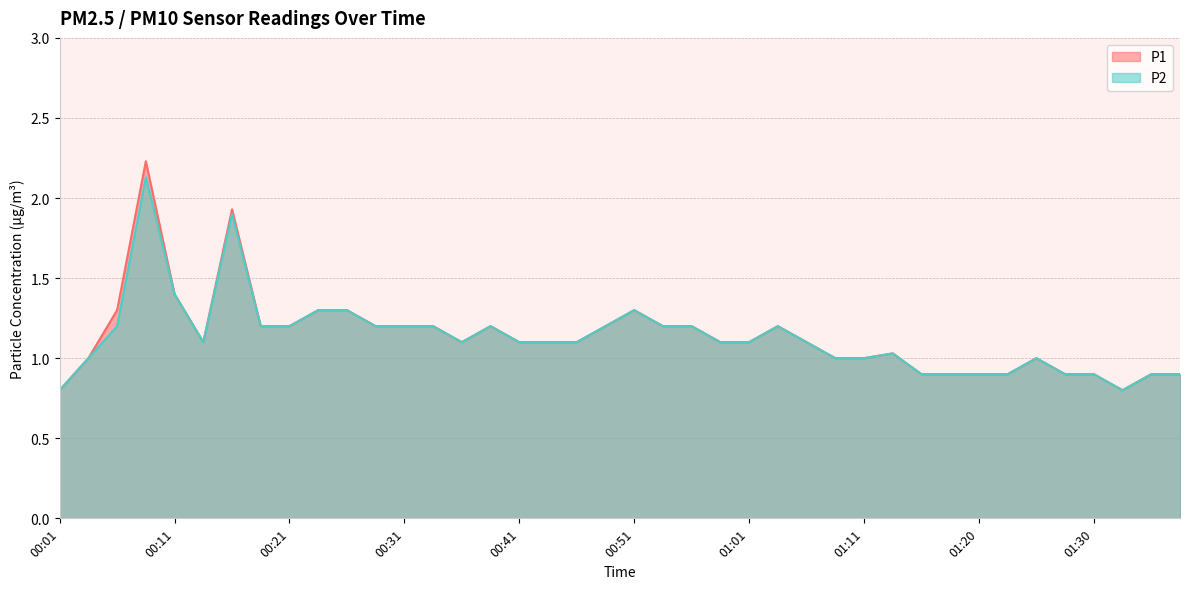

What is the label of the 4th point from the right?

01:30